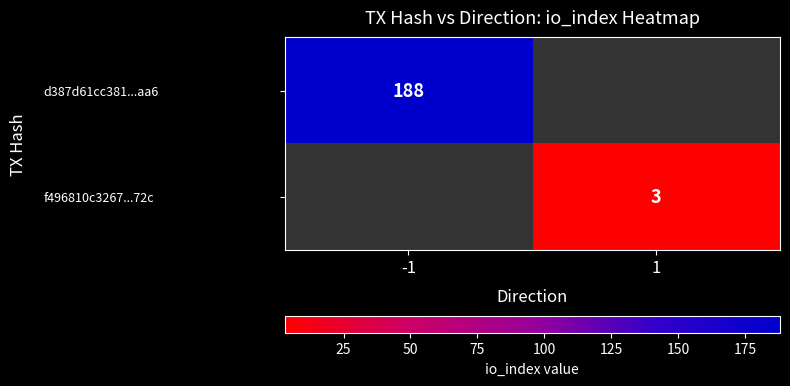

Is it true that f496810c3267...72c equals 3 at 1?

True